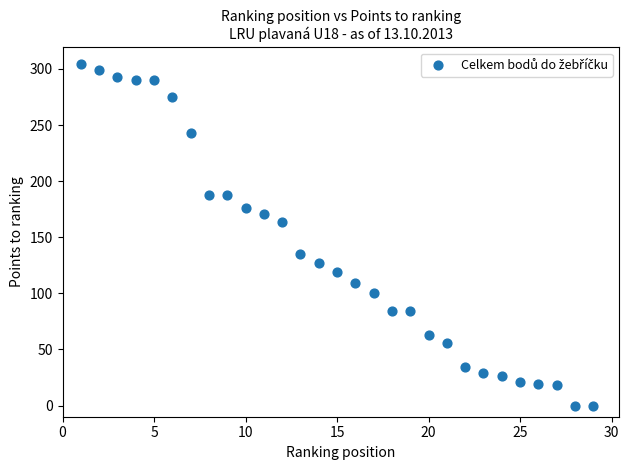

What Y value in the scatter plot is closest to 152?

164